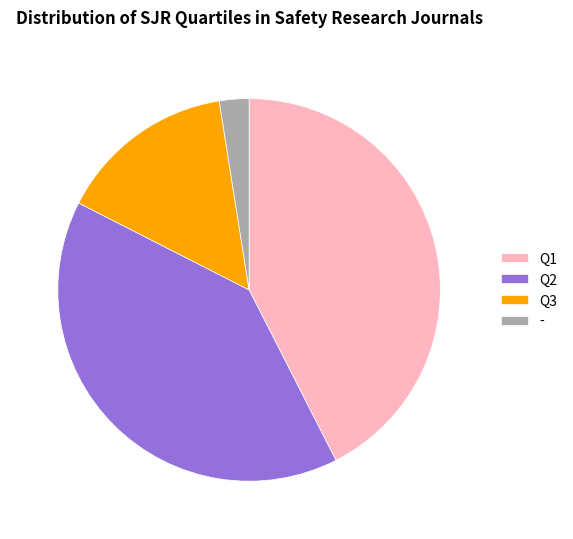

Is there a majority slice in this chart?

No